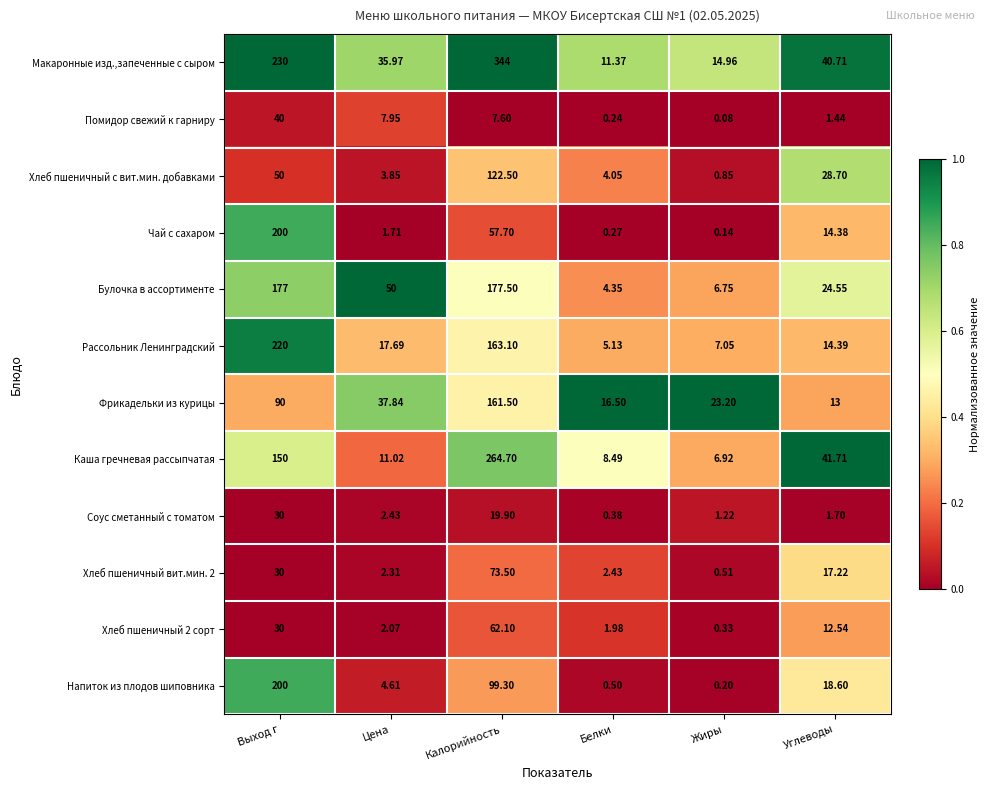

Is the value of Хлеб пшеничный вит.мин. 2 at Жиры greater than the value of Рассольник Ленинградский at Углеводы?

No